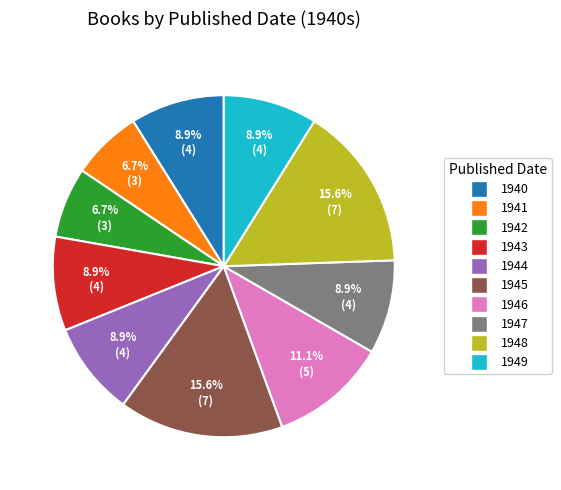

What is the total percentage of 1944 and 1946?

20.0%